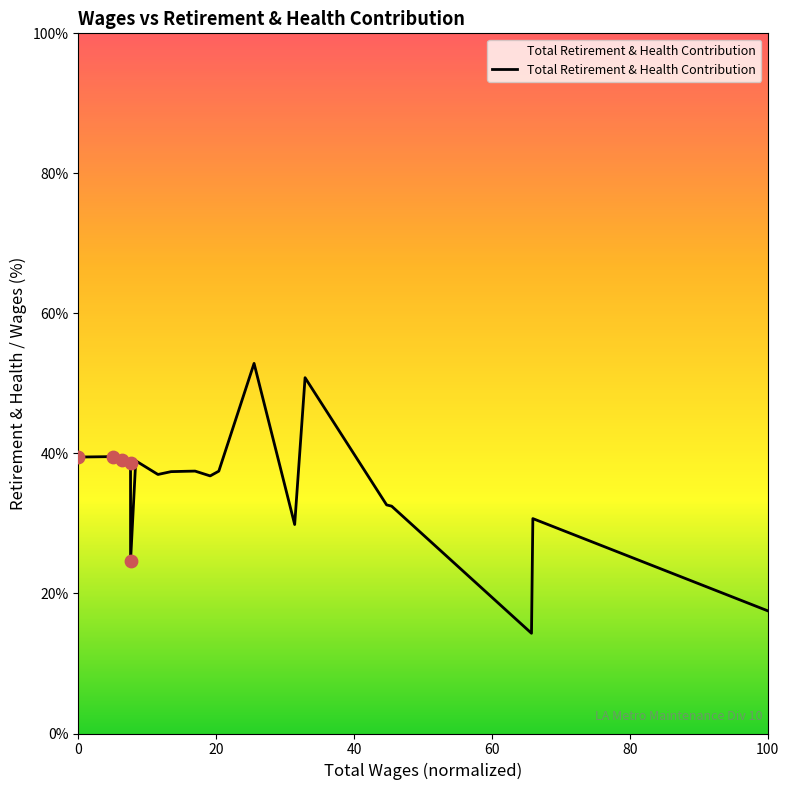

What is the difference between the maximum and minimum values?

38.5